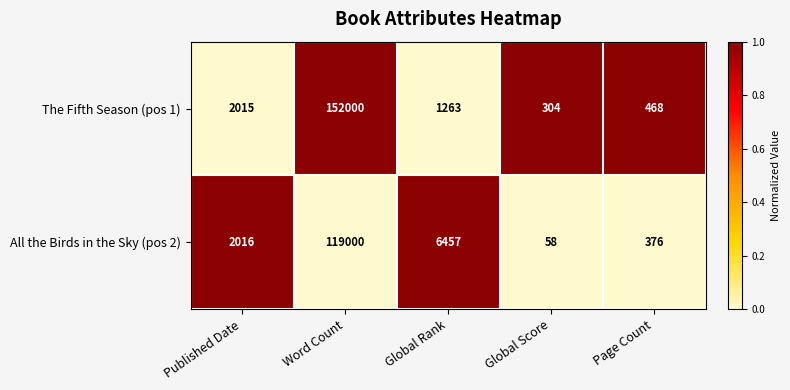

Rank the series by their average value, from lowest to highest.

All the Birds in the Sky (pos 2), The Fifth Season (pos 1)